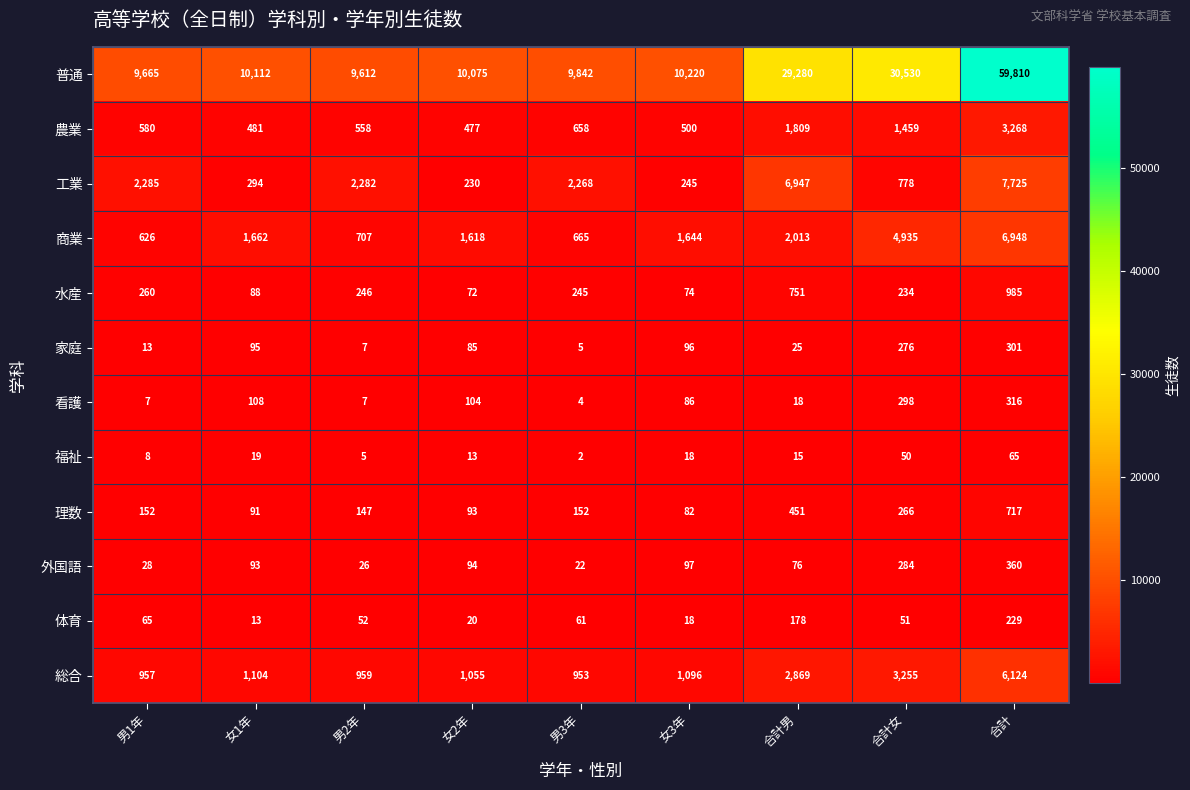

What is the approximate value of 水産 at 男2年, to the nearest 100?

200